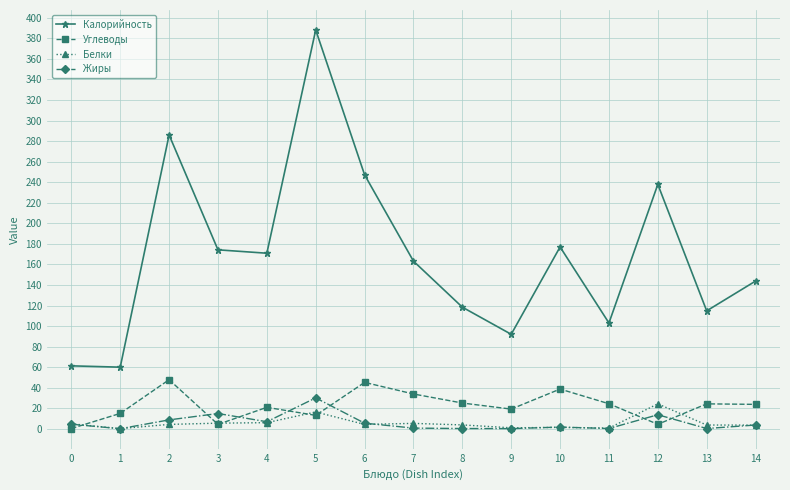

What is the value of the Калорийность point at the 5th from the left?

170.9